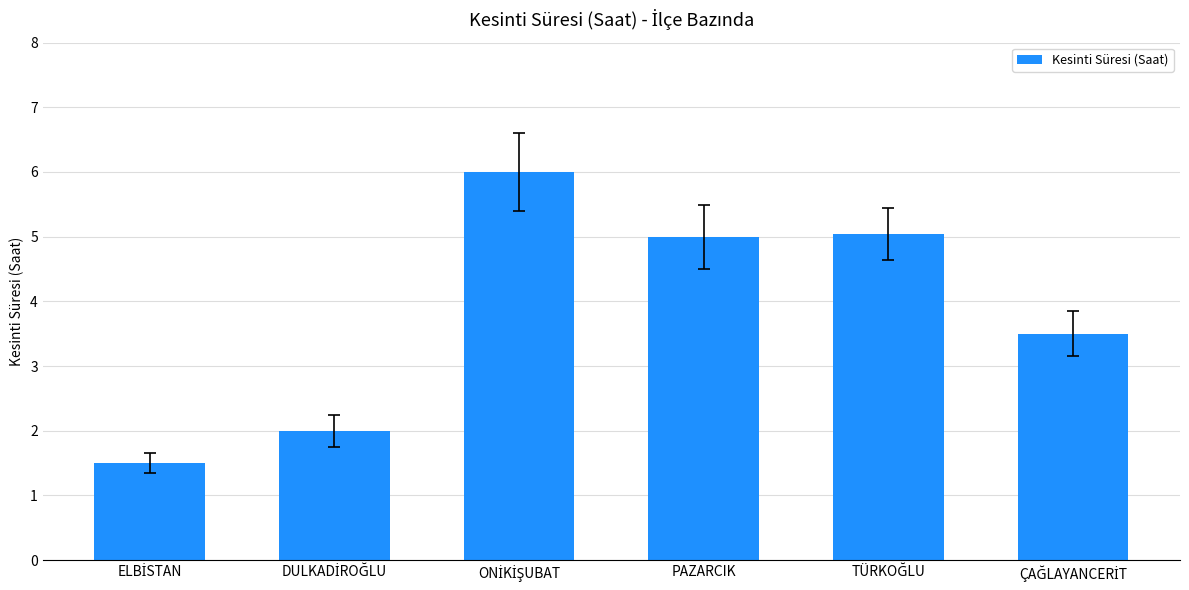

What is the value of the 3rd bar from the left?

6.0